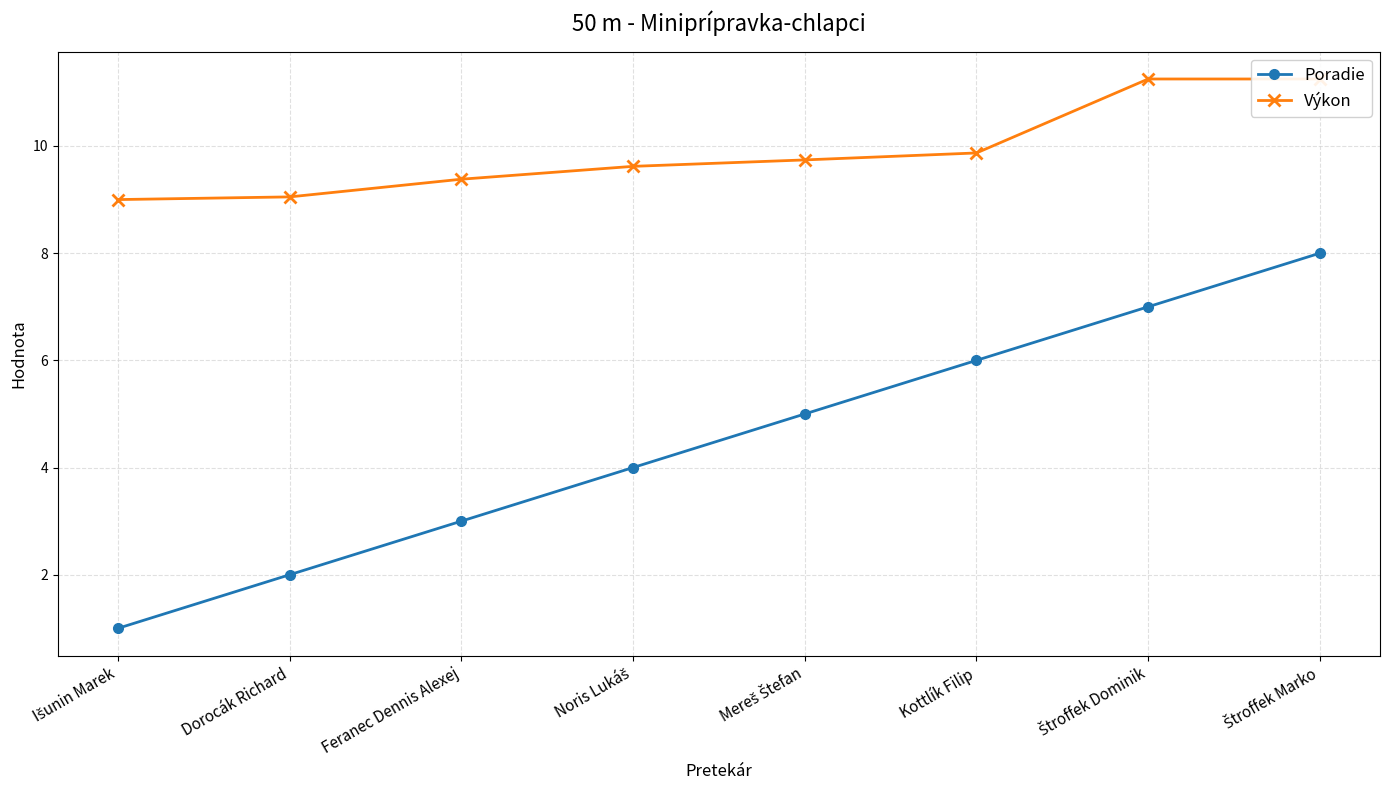

True or false: Poradie and Výkon intersect in this chart.

False